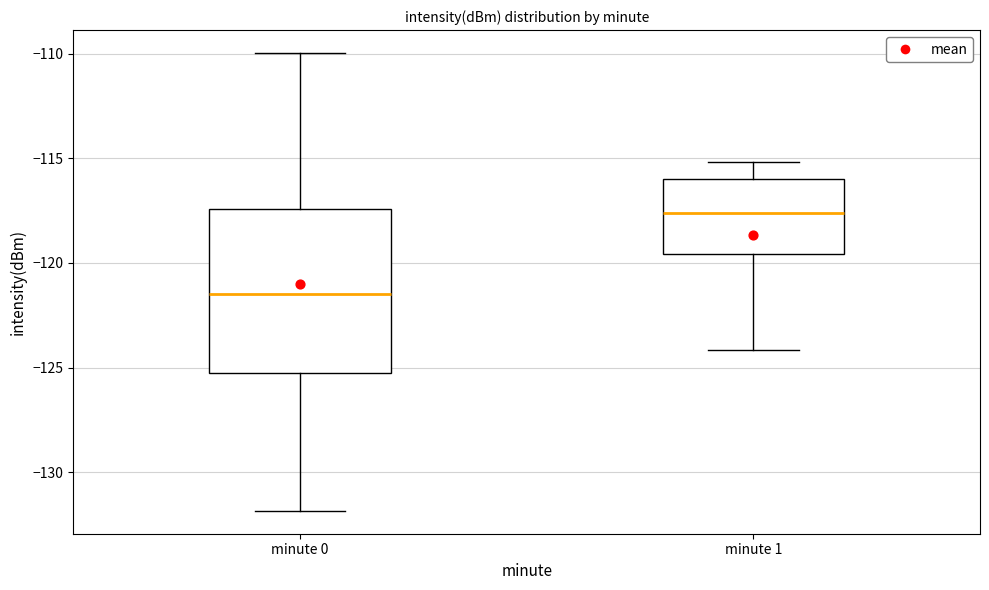

Reading left to right, transcribe this box plot: for each box, give where its median line is, the range the box spans, and where its two whiskers end, as read against the y-axis. The values are not printed on the chart, so give them approximately, as read against the axis.

minute 0: median -121.5, box -125.5 to -117.5, whiskers -132.0 to -110.0
minute 1: median -117.5, box -119.5 to -116.0, whiskers -124.0 to -115.0